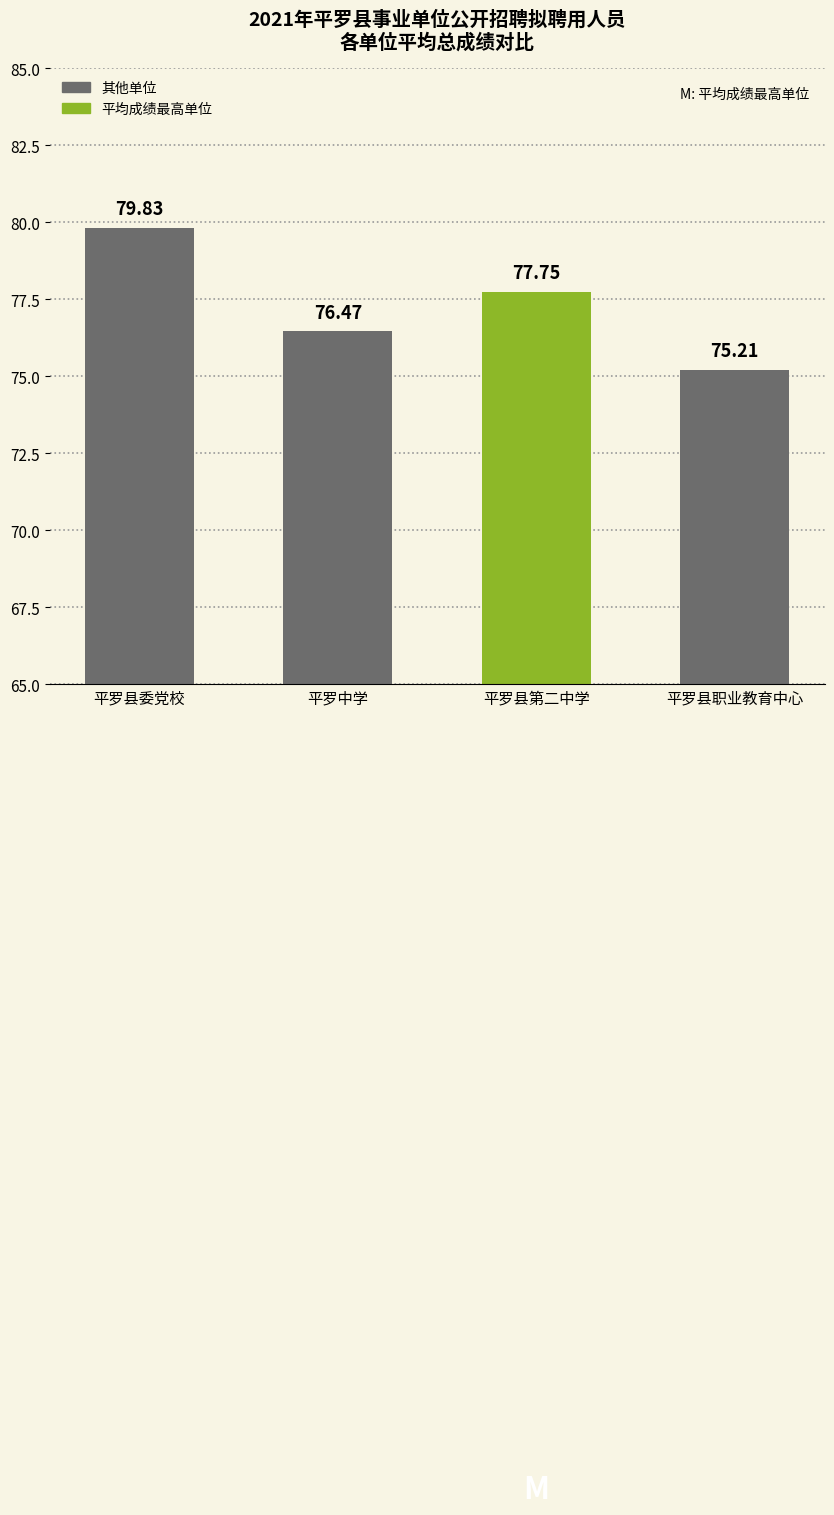

What is the sum of the values at 平罗县第二中学 and 平罗县职业教育中心?

153.0